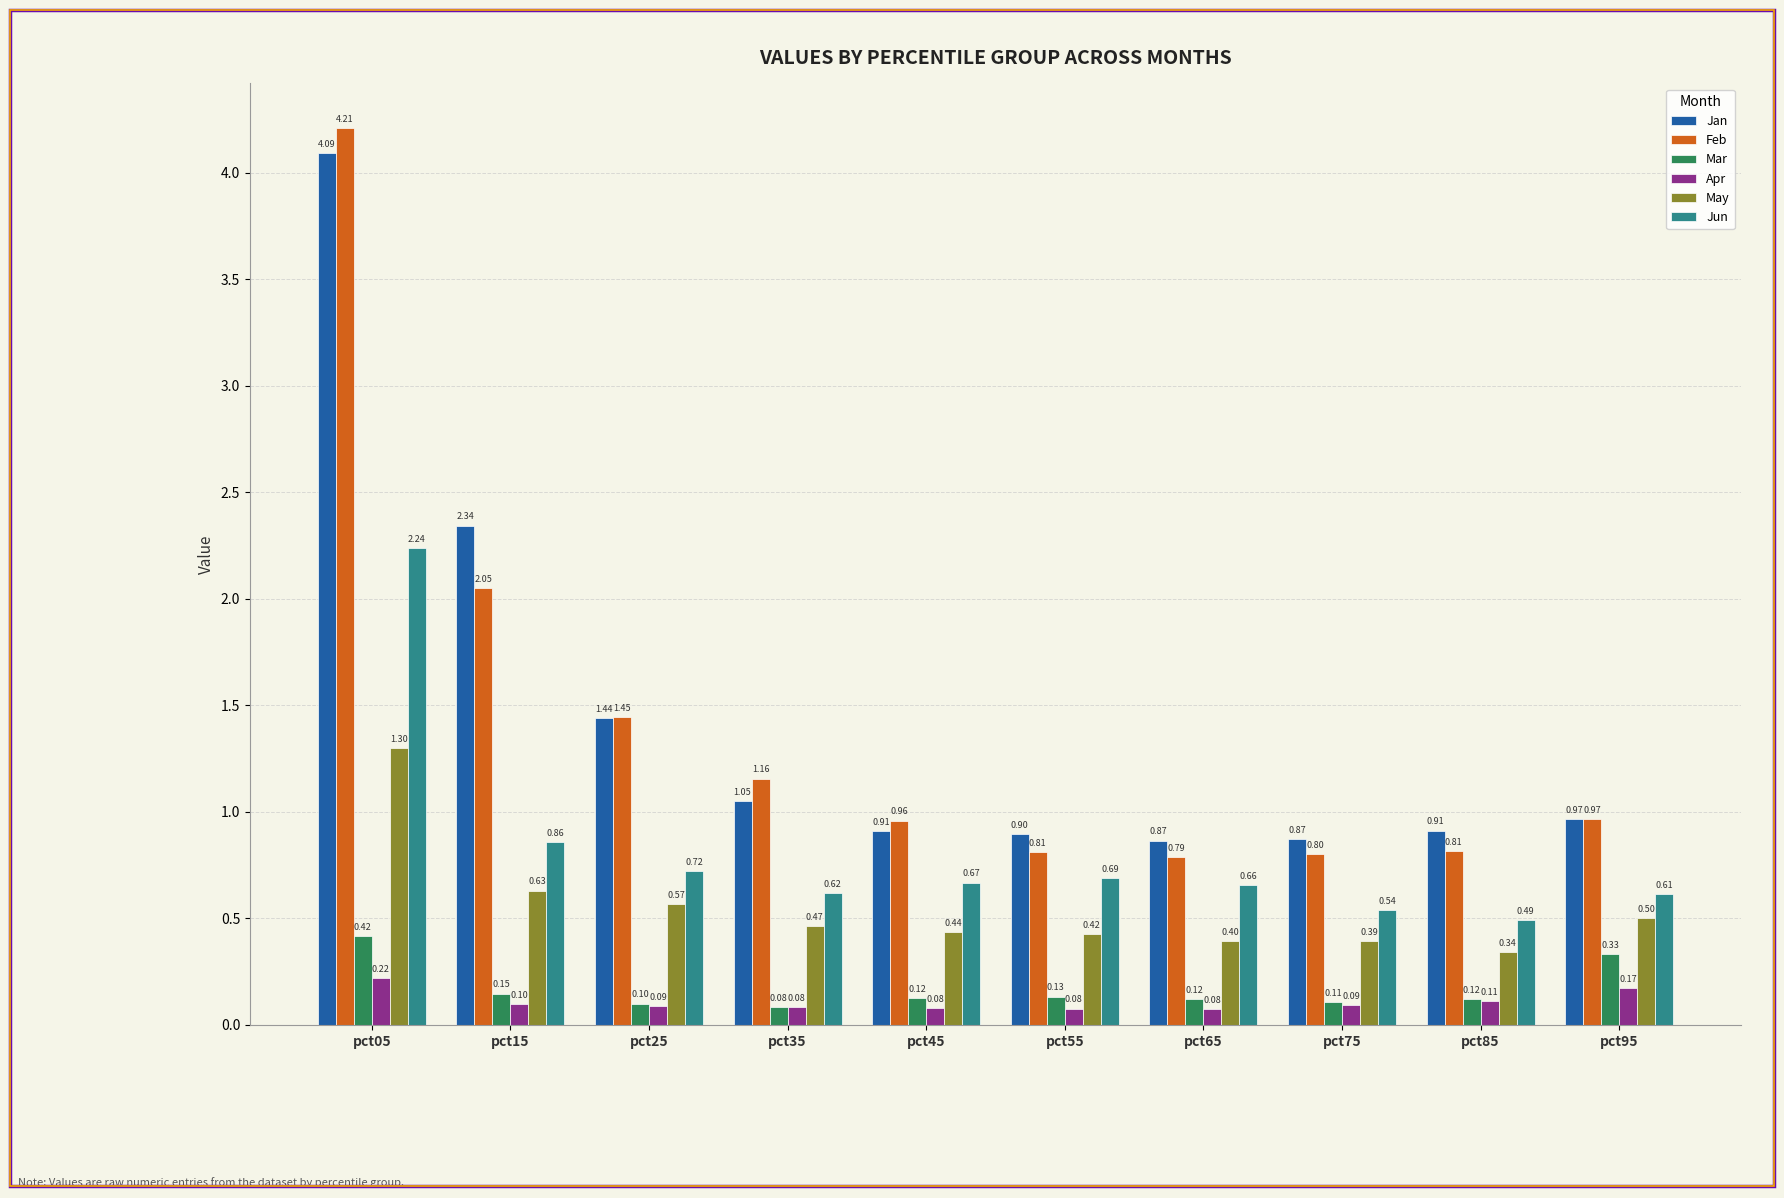

What is the difference between the Jan values at pct35 and pct45?

0.1